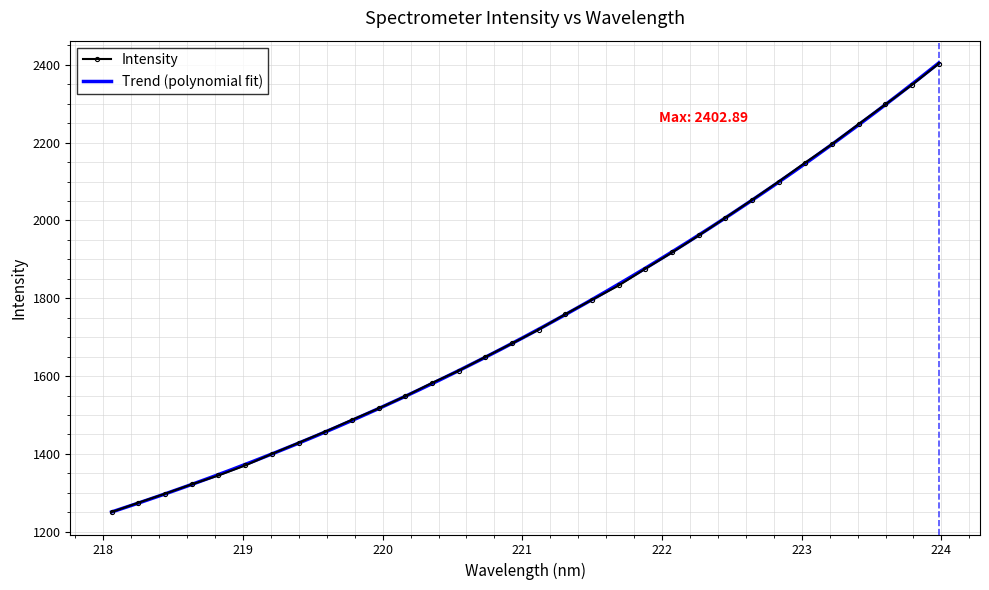

True or false: Intensity has more than 2 interior local peaks.

False